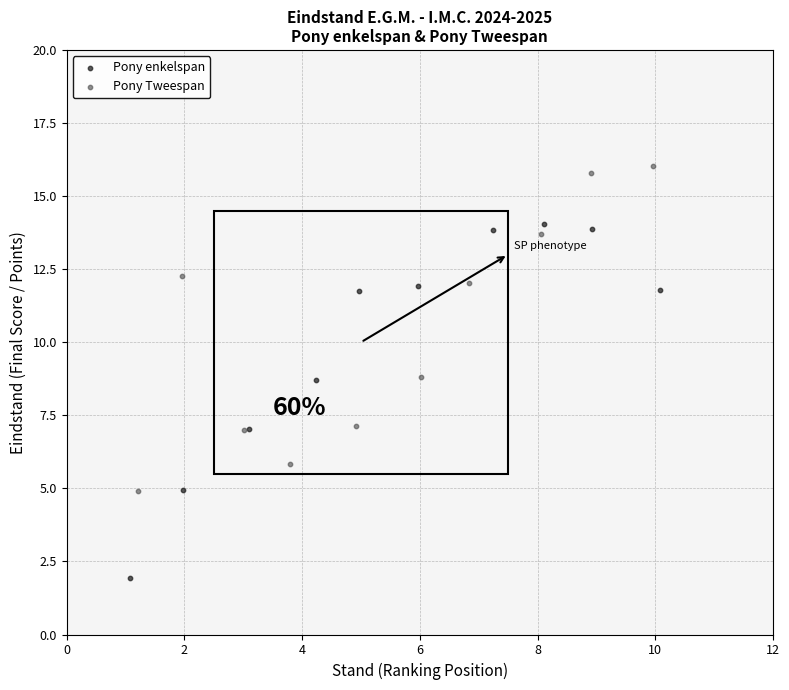

Which series contains the highest Y value?

Pony Tweespan